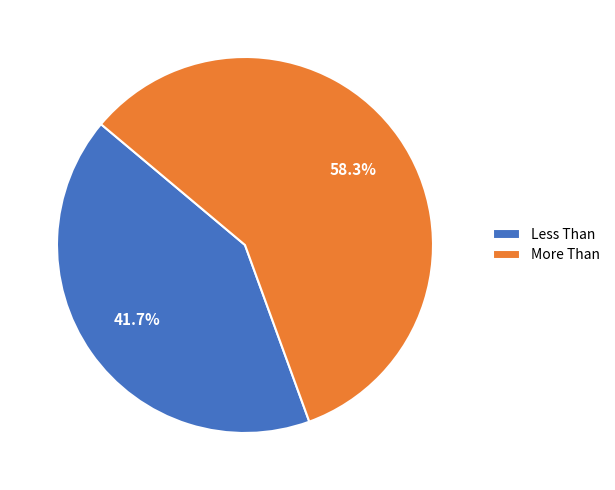

Which has a higher value, More Than or Less Than?

More Than